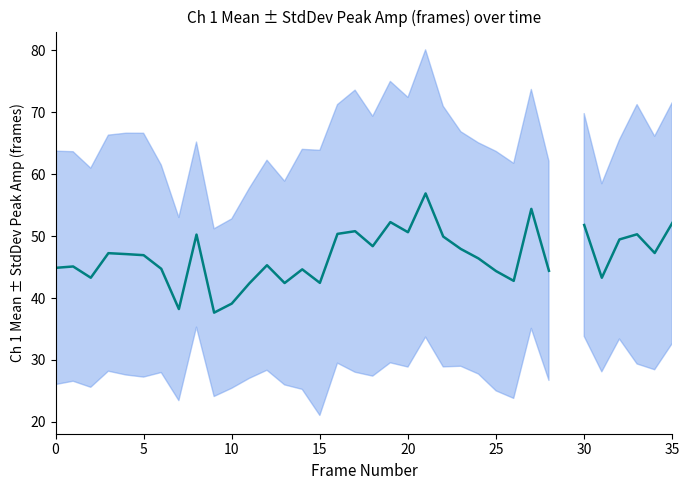

Approximately how many times larger is the value at 32 compared to 28?

1.1